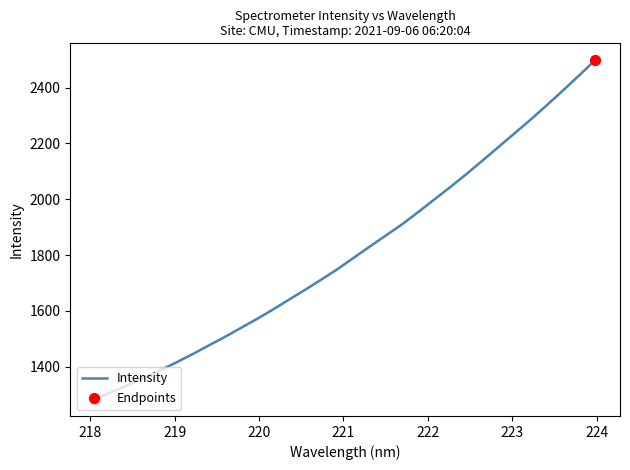

What is the difference between the maximum and minimum values?

1214.1